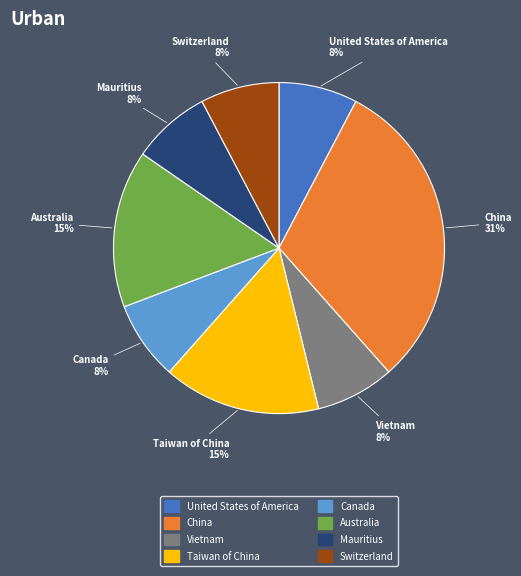

Does any single category account for the majority?

No